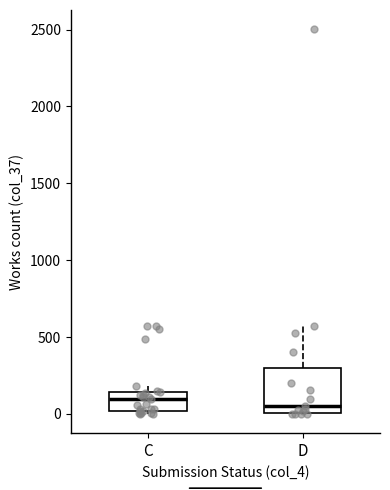

Where does the median line of the box for D sit on the y-axis? The values are not printed on the chart, so give them approximately, as read against the axis.

50